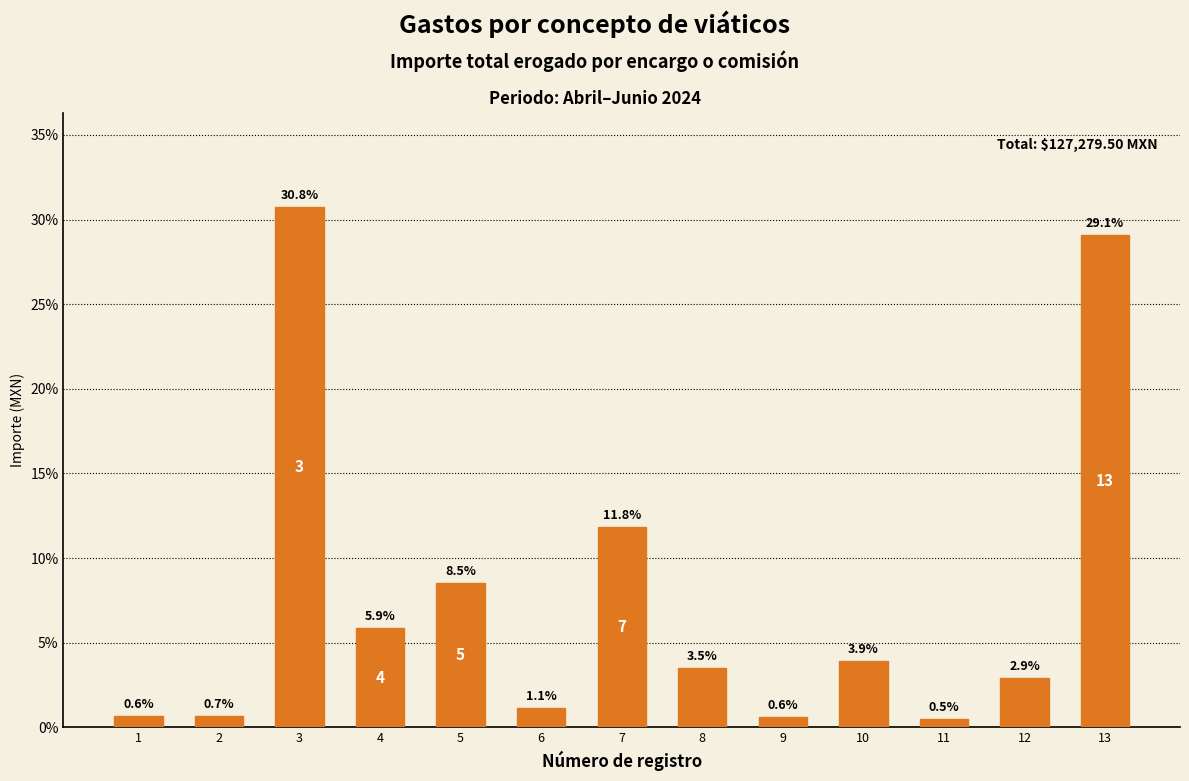

What is the sum of all values?

100.0